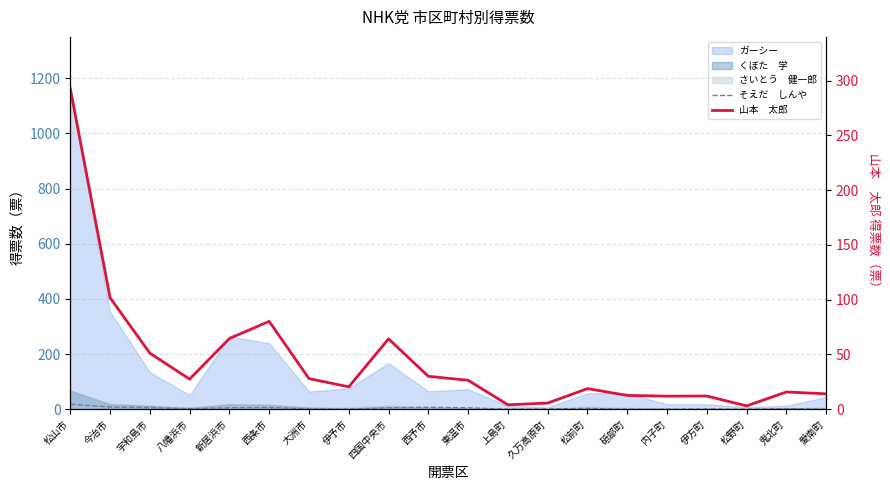

How many data points does each series have?

20